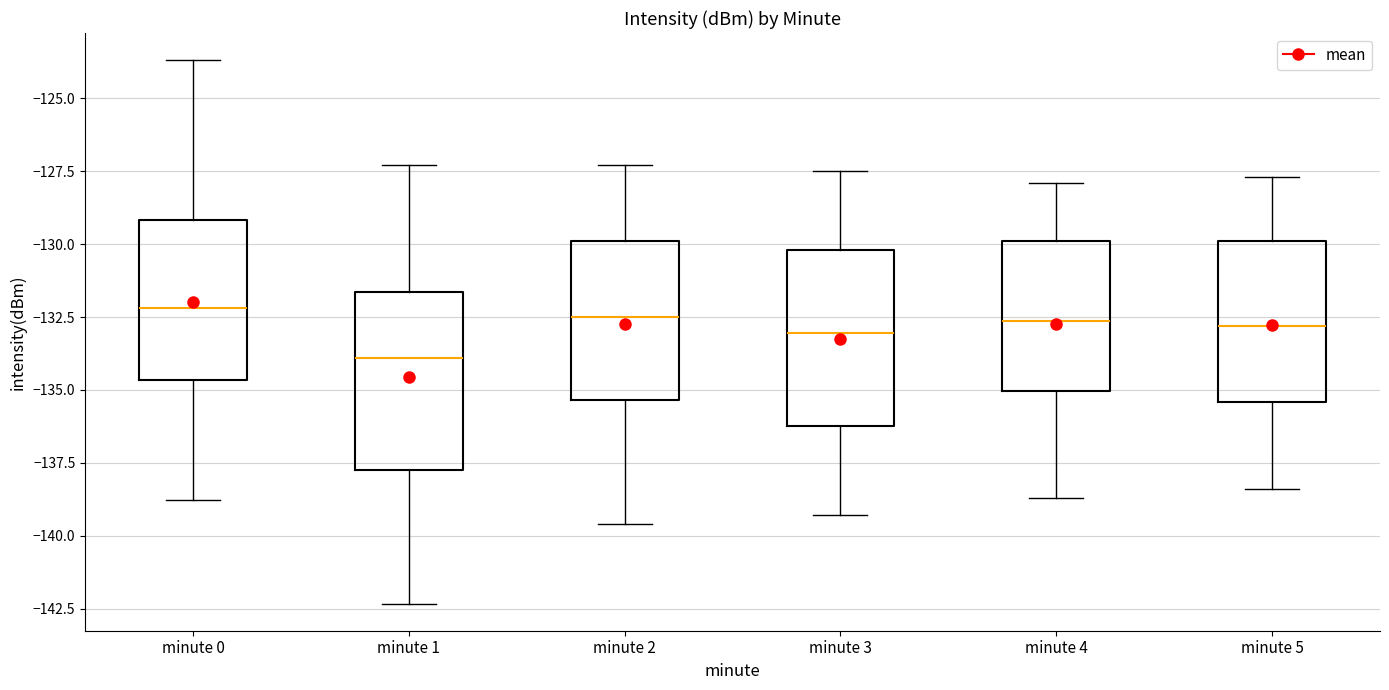

Where is the upper edge of the box for minute 2 on the y-axis? The values are not printed on the chart, so give them approximately, as read against the axis.

-130.0